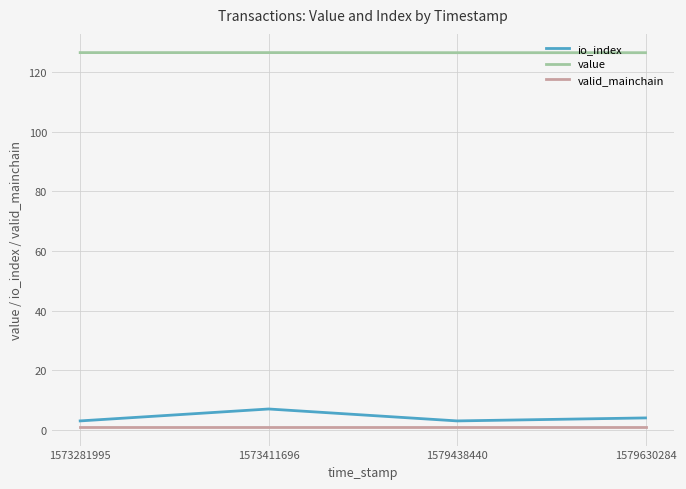

Where is the first local maximum for io_index?

1573411696